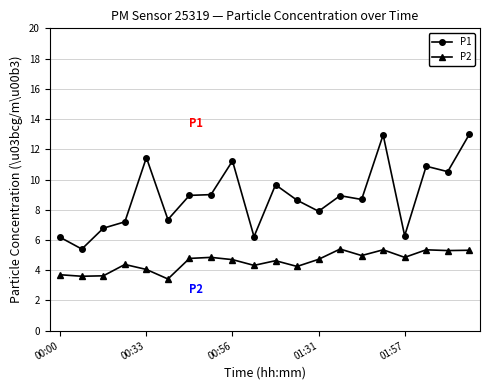

What is the sum of all P1 values?

177.2